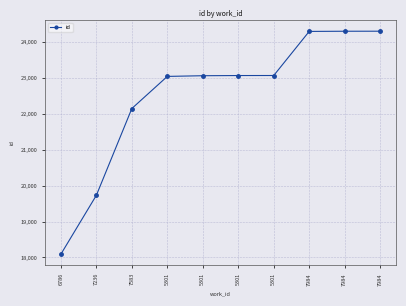

How many data points does each series have?

10